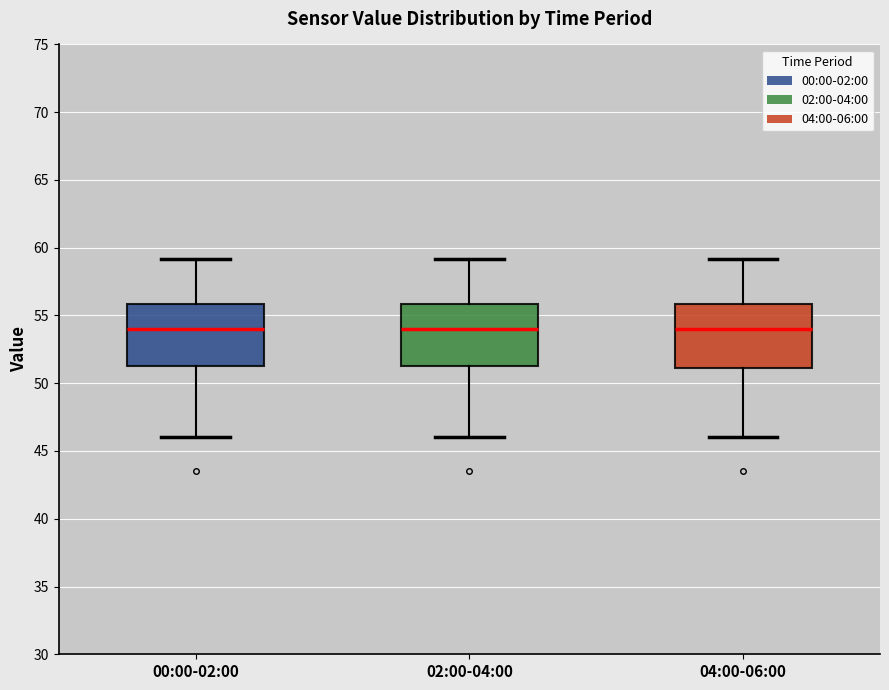

Where does the median line of the box for 02:00-04:00 sit on the y-axis? The values are not printed on the chart, so give them approximately, as read against the axis.

54.0